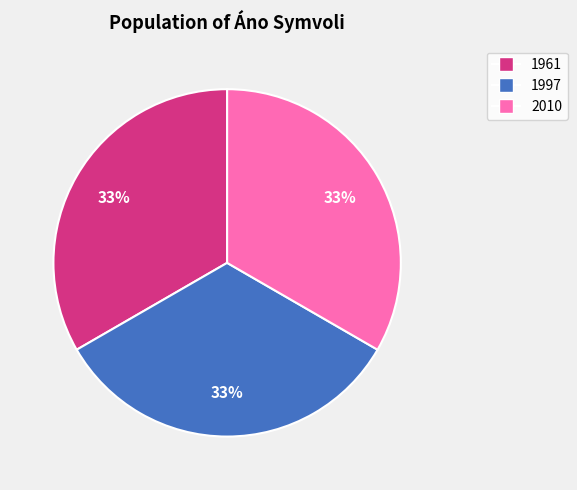

True or false: 1997 accounts for 33% of the total.

True